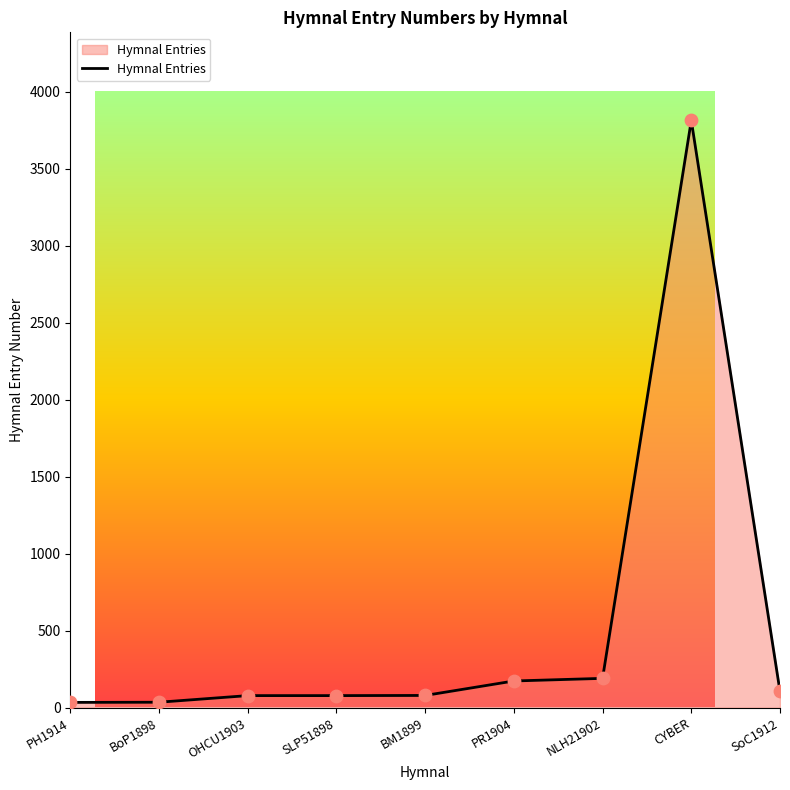

What is the ratio of the value at PR1904 to the value at PH1914?

5.0